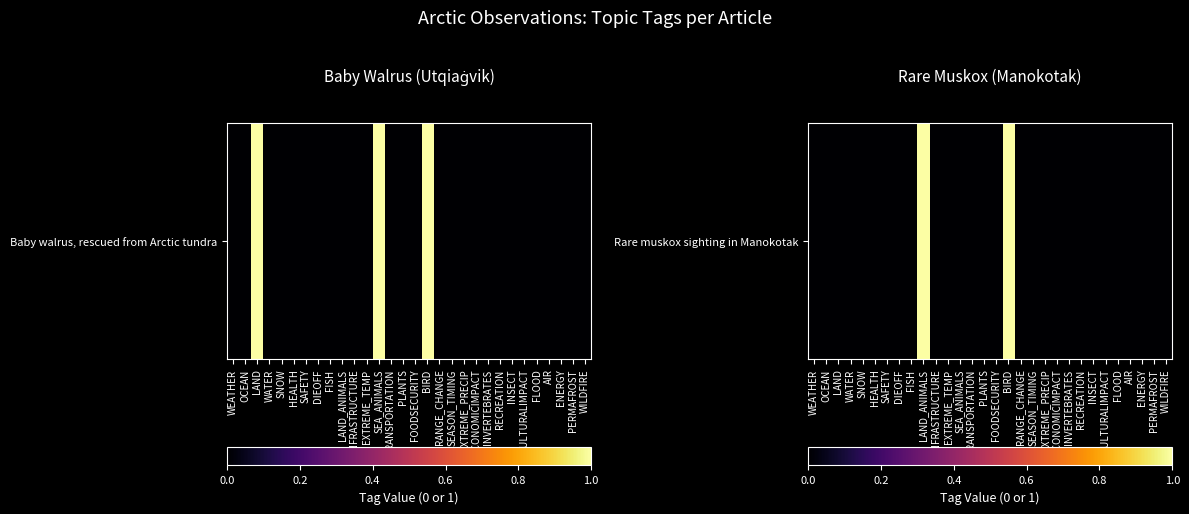

Is it true that the value at LAND is 0?

False